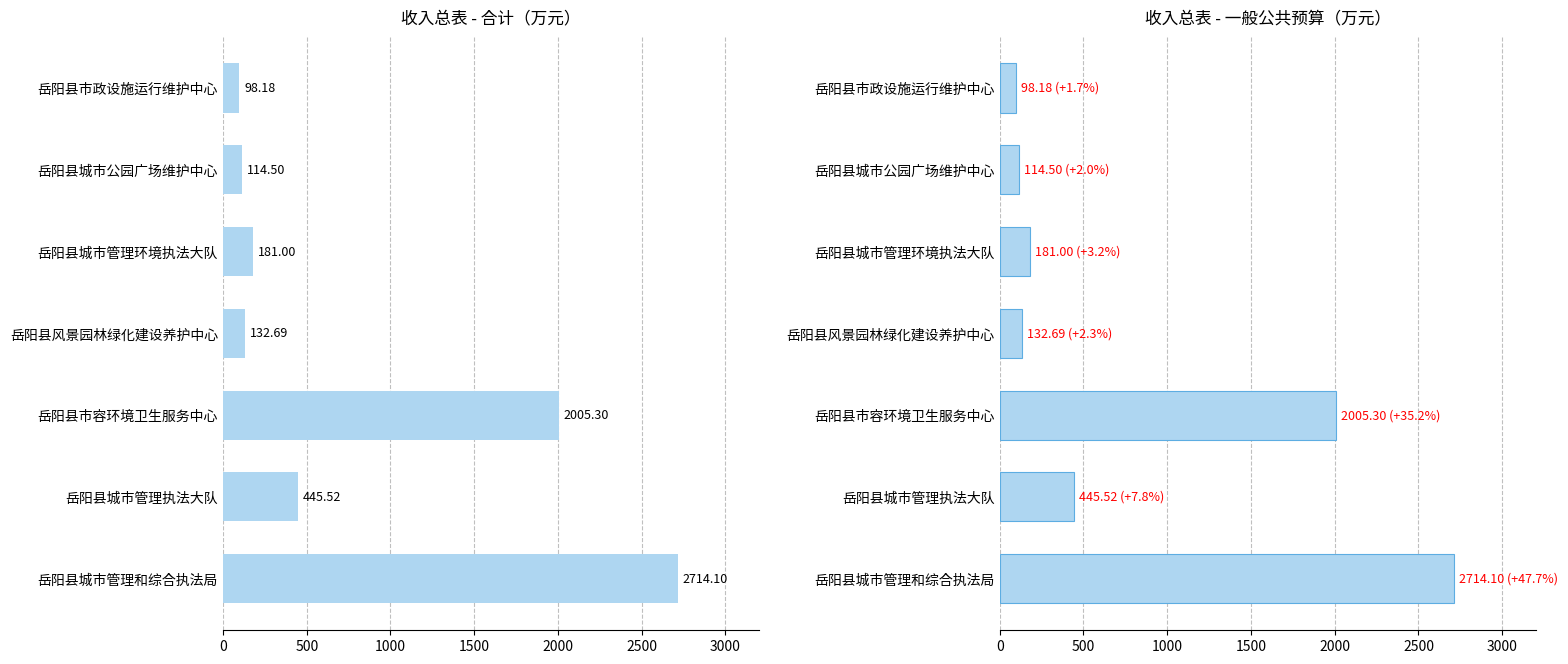

How many data points in 合计 are less than 180?

3